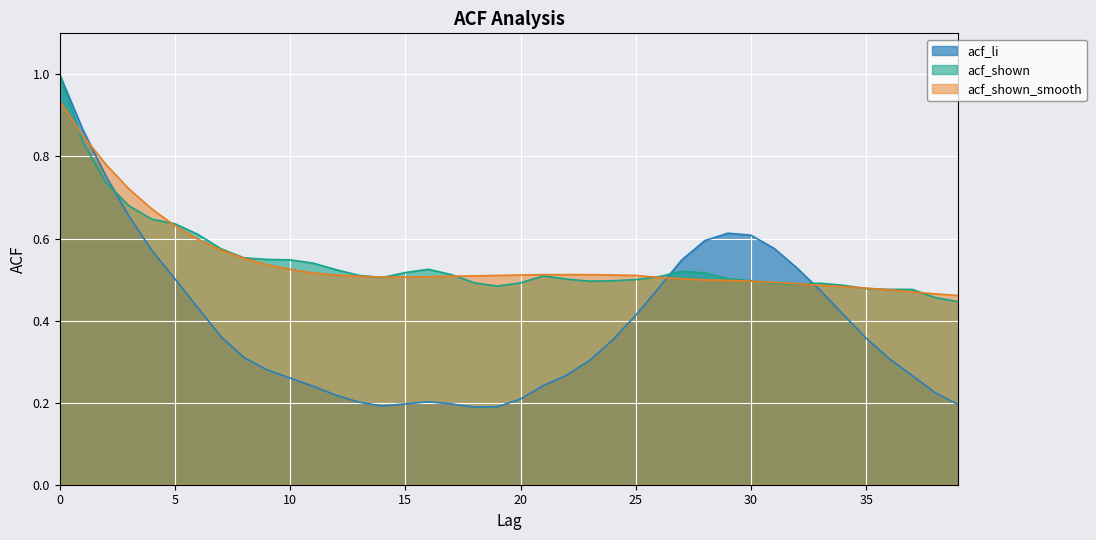

What is the approximate value of acf_shown_smooth at 7?

0.6